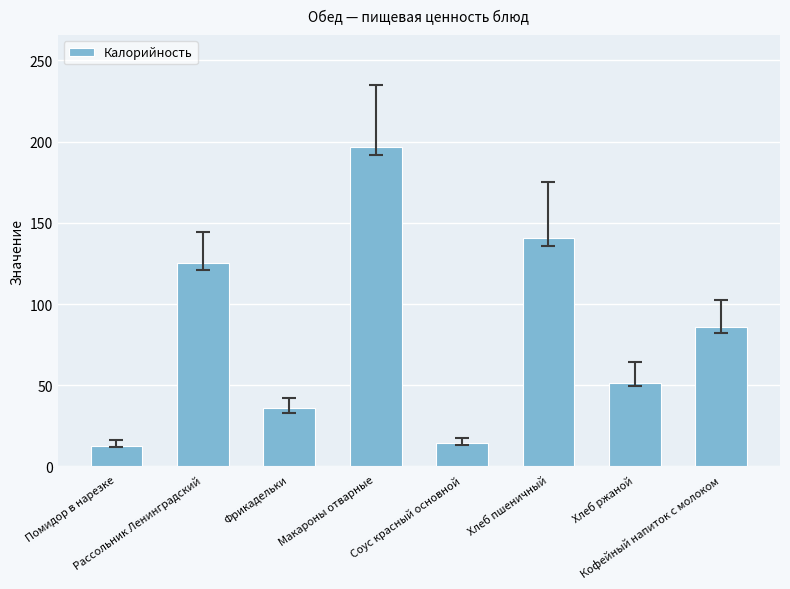

At which label does the data first exceed 86?

Рассольник Ленинградский